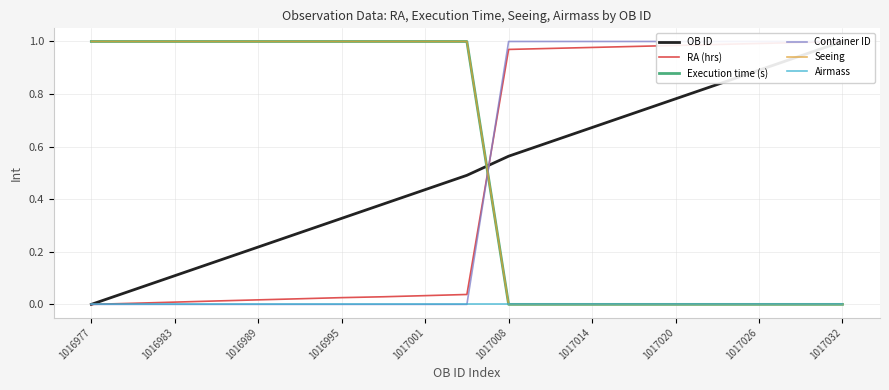

What is the total value across all series at 1016983?

2.1